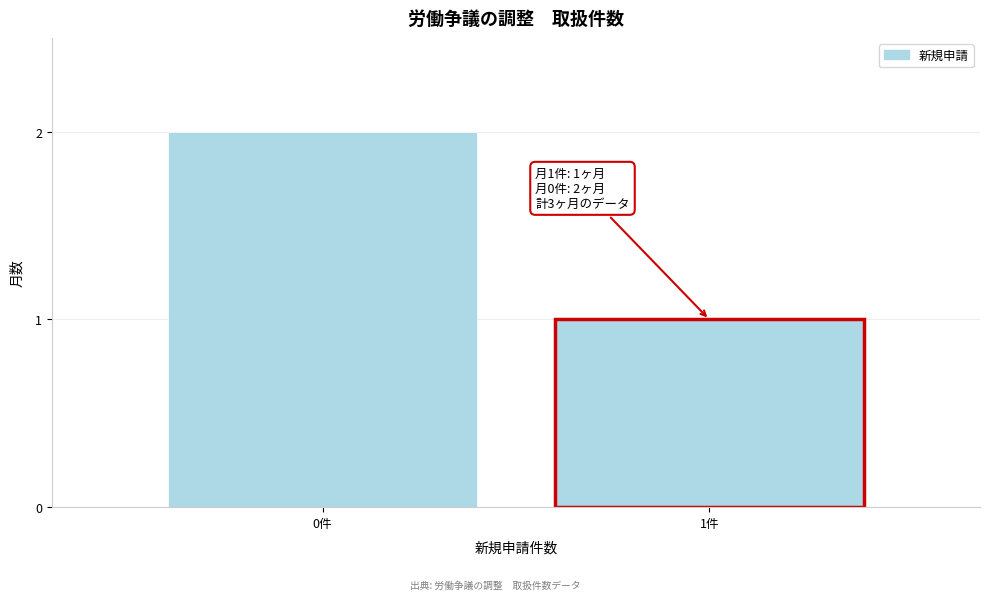

Reading left to right, extract all data points from this chart.

0件=2	1件=1